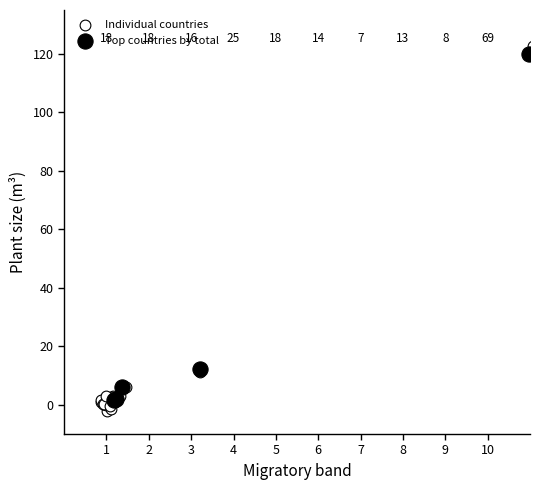

Which series has the largest Y range (max minus min)?

Individual countries